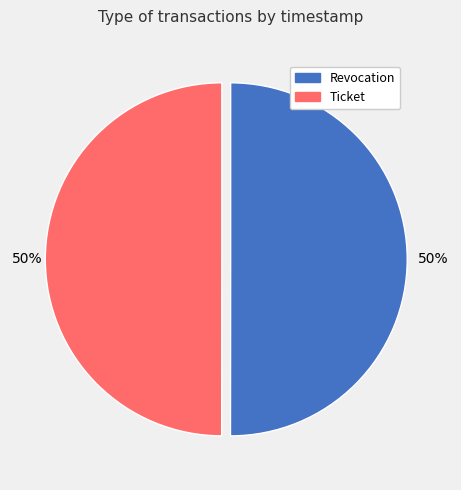

To the nearest percent, what is the combined percentage of Revocation and Ticket?

100%